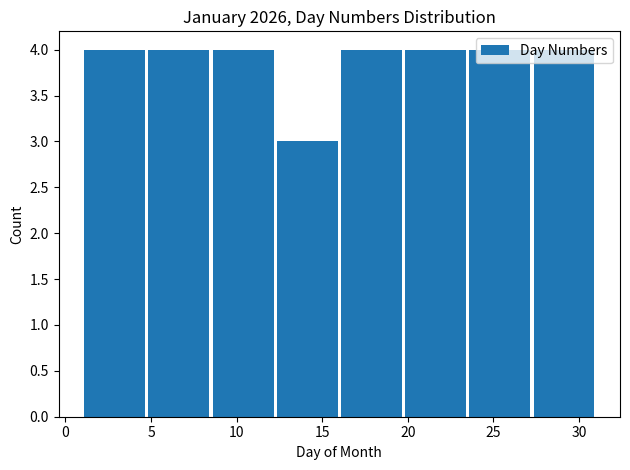

Reading left to right, transcribe this chart: for each bar, give the range it covers on the x-axis and its height. Neither the bar edges nor the heights are printed on the chart, so give them approximately, as read against the axes.

1.00 to 4.75: 4
4.75 to 8.50: 4
8.50 to 12.25: 4
12.25 to 16.00: 3
16.00 to 19.75: 4
19.75 to 23.50: 4
23.50 to 27.25: 4
27.25 to 31.00: 4